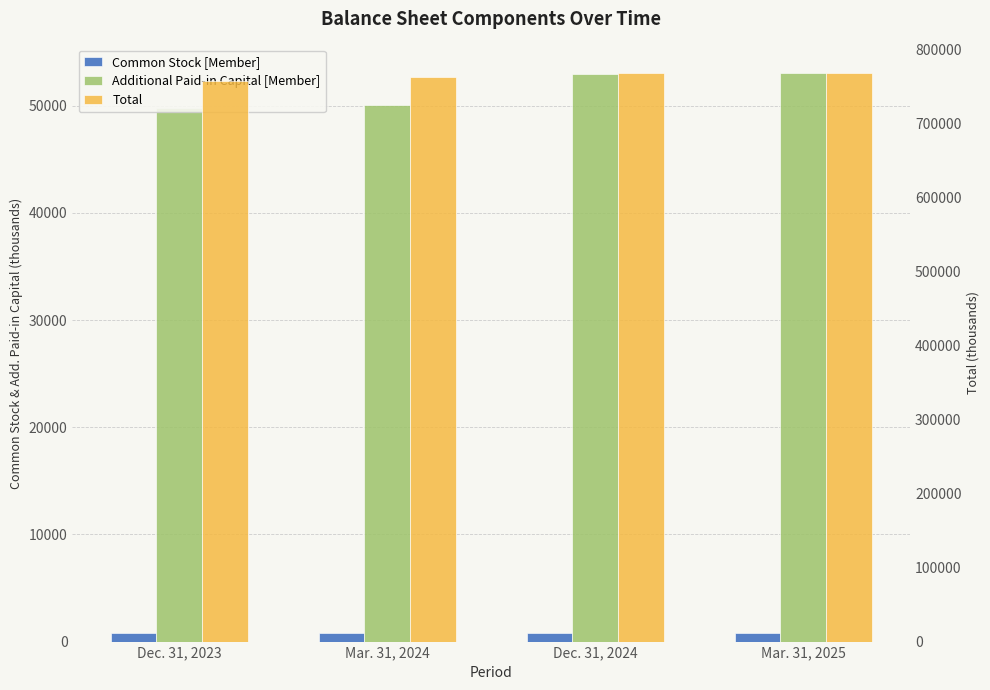

Reading right to left, extract all data points from this chart.

Common Stock [Member]: 815	815	814	813
Additional Paid-in Capital [Member]: 53073	52941	50066	49789
Total: 767500	767922	762429	757386